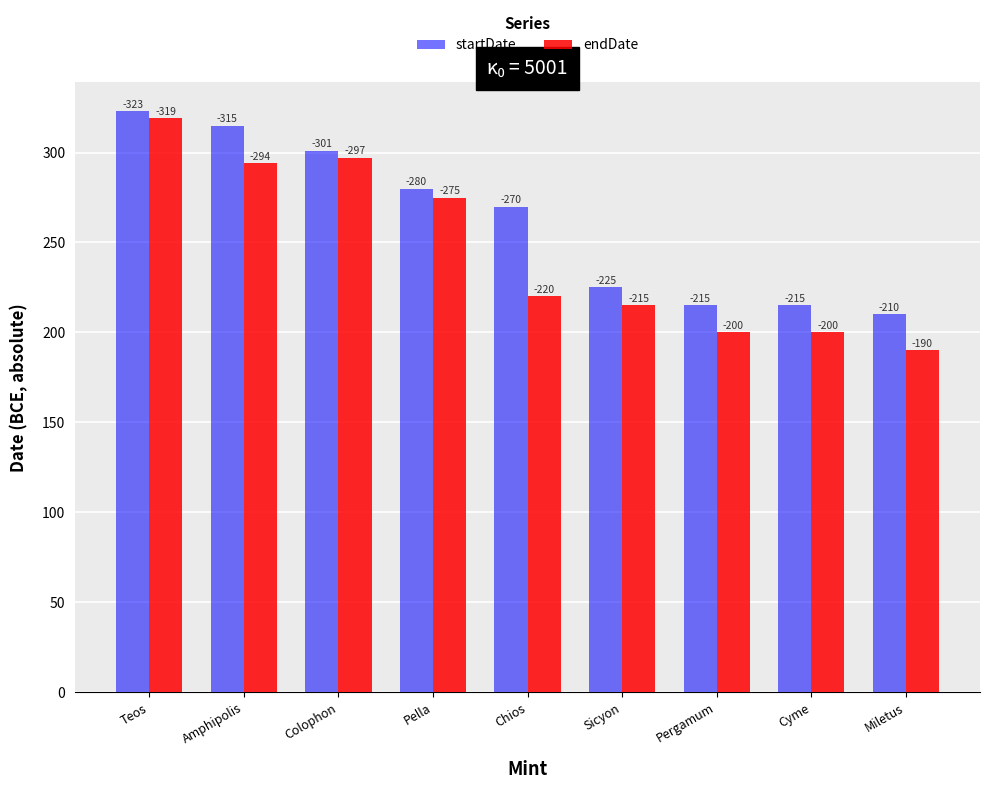

How many bars are there in total?

18